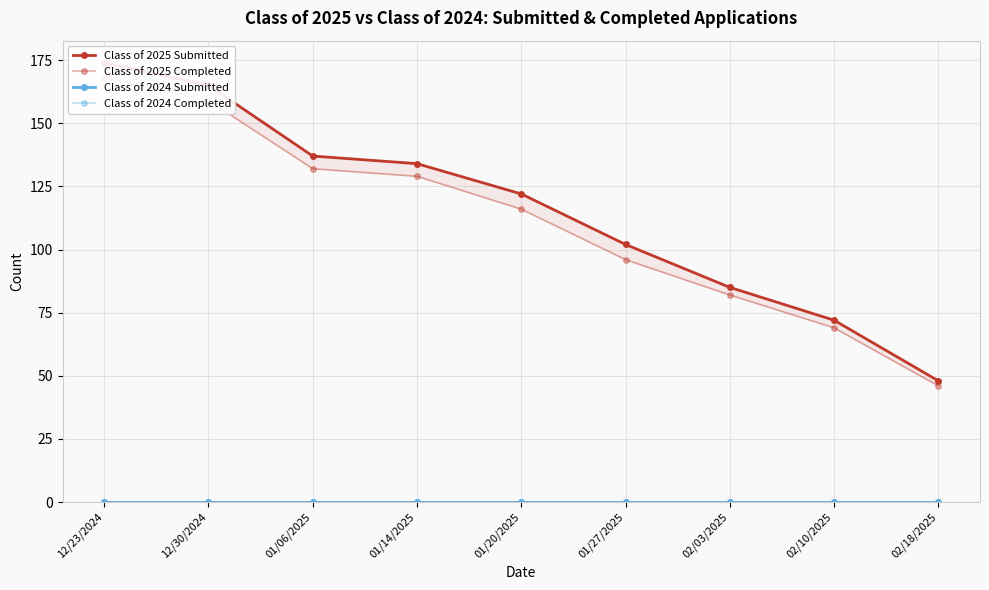

True or false: Class of 2024 Submitted has more than 1 interior local peaks.

False